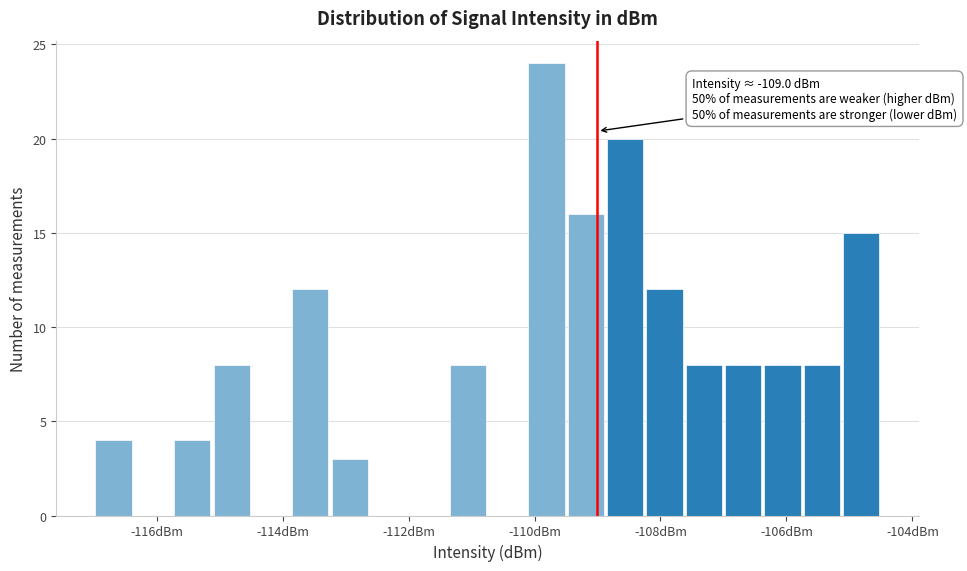

Read against the x-axis, roughly where is the centre of the tallest bar?

-109.8